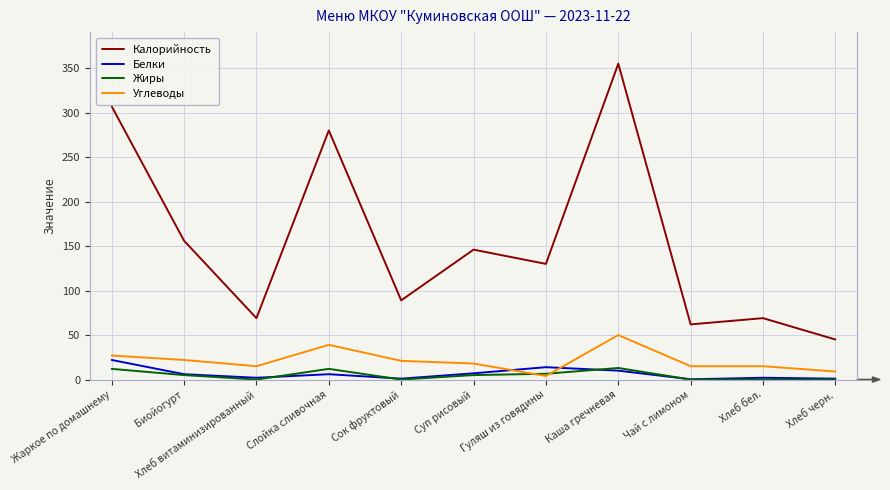

What are all the series names shown in the legend?

Калорийность, Белки, Жиры, Углеводы